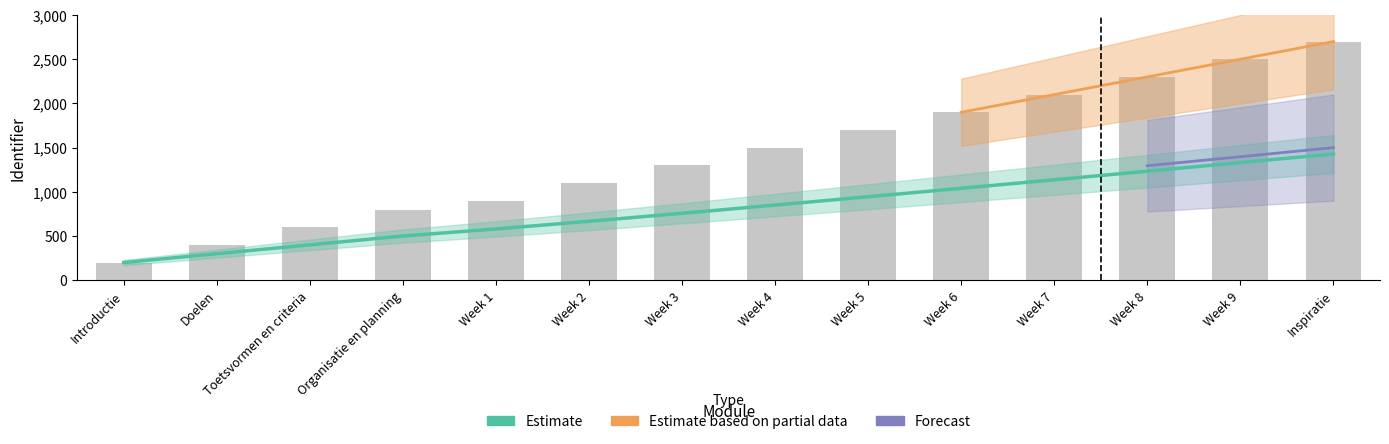

What is the smallest value displayed?

200.0